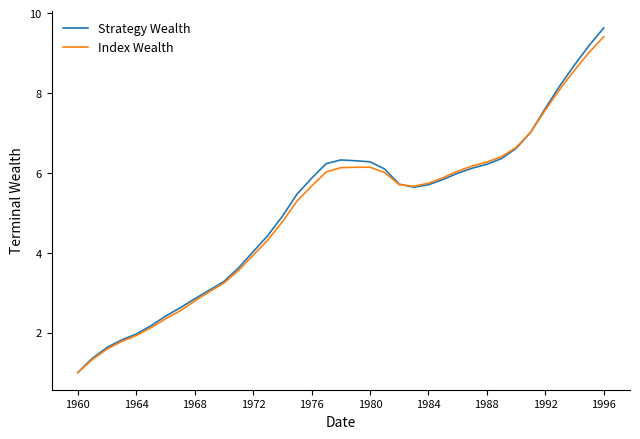

What is the greatest value displayed?

9.6